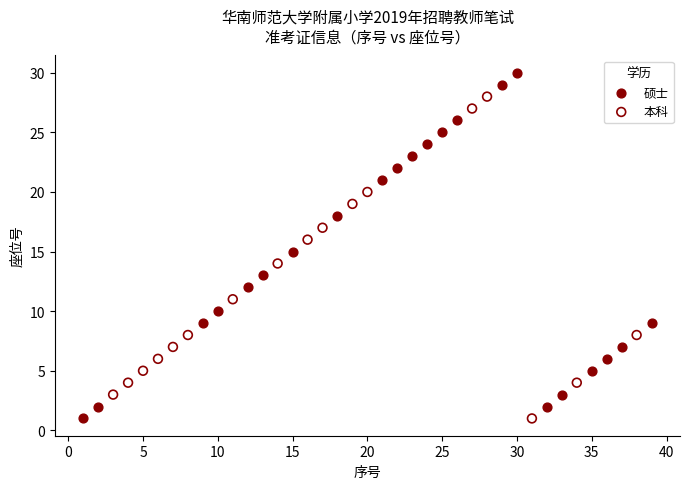

Which series reaches the maximum Y coordinate?

硕士